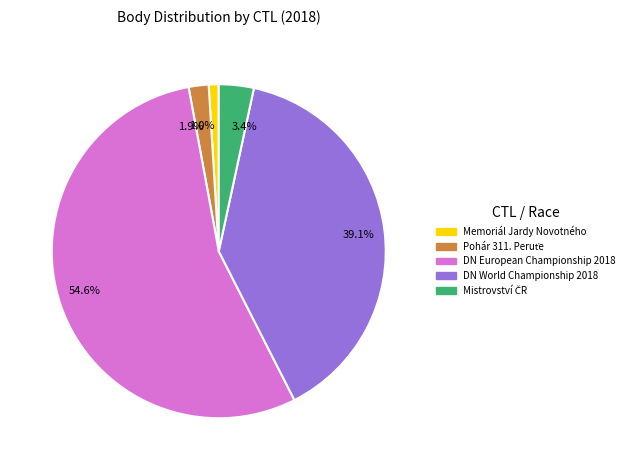

Does 54.6% represent more than half of the total?

Yes